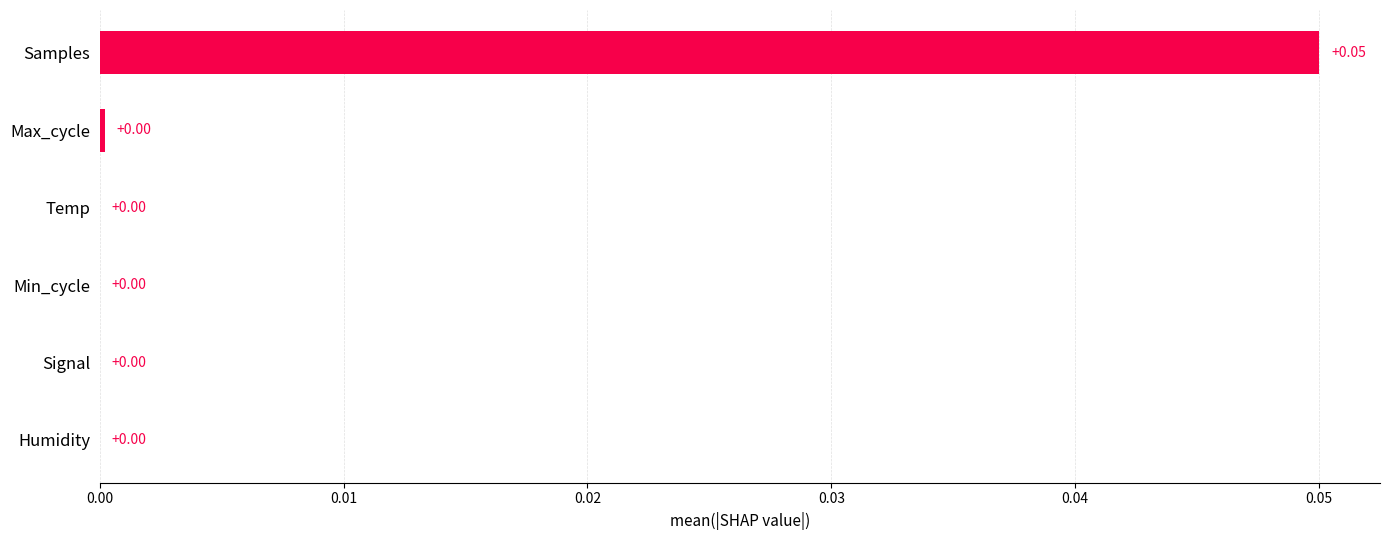

At which category does the chart reach its peak across all series?

Samples